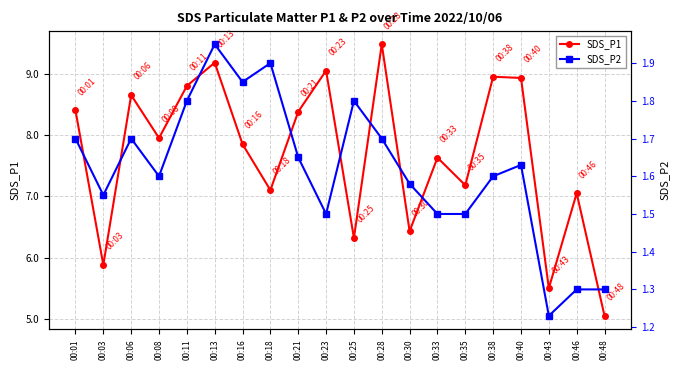

Between 00:35 and 00:01, which is larger?

00:01